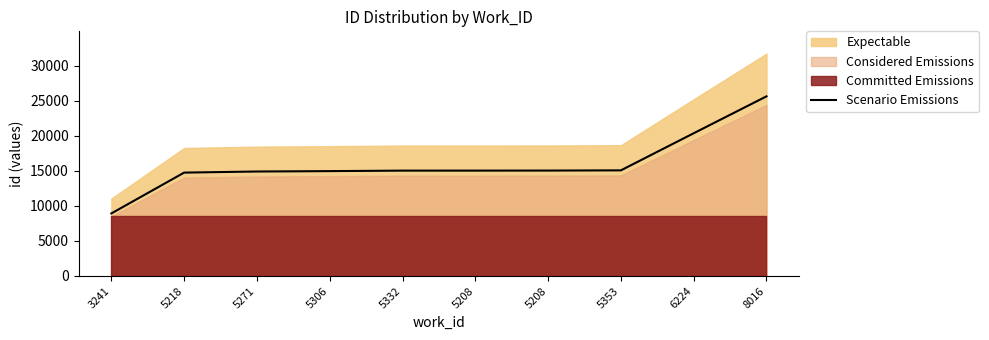

Where does the data first go above 15024?

5208